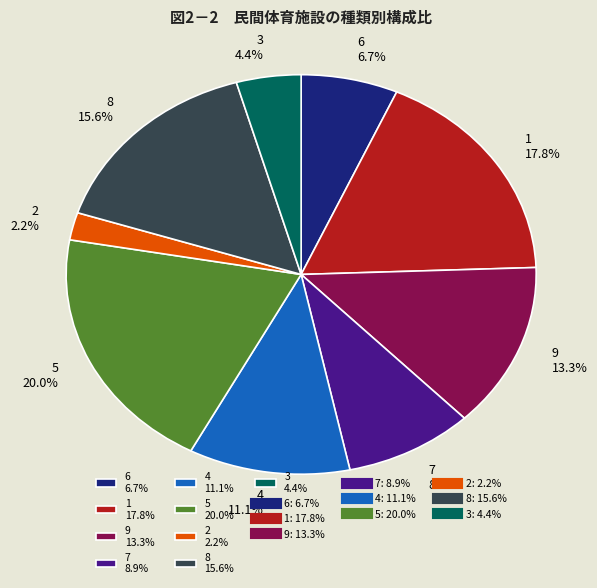

To the nearest percent, what percentage of the pie is 9?

13%